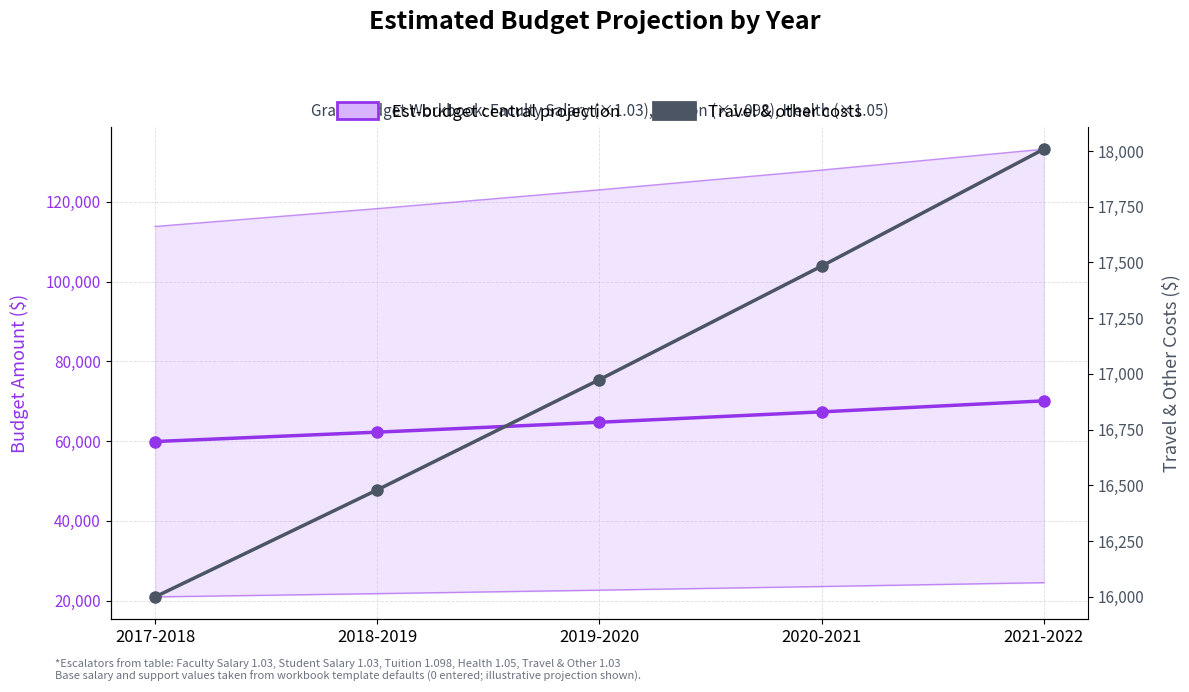

Read the Travel & other costs value at 2019-2020.

16974.4